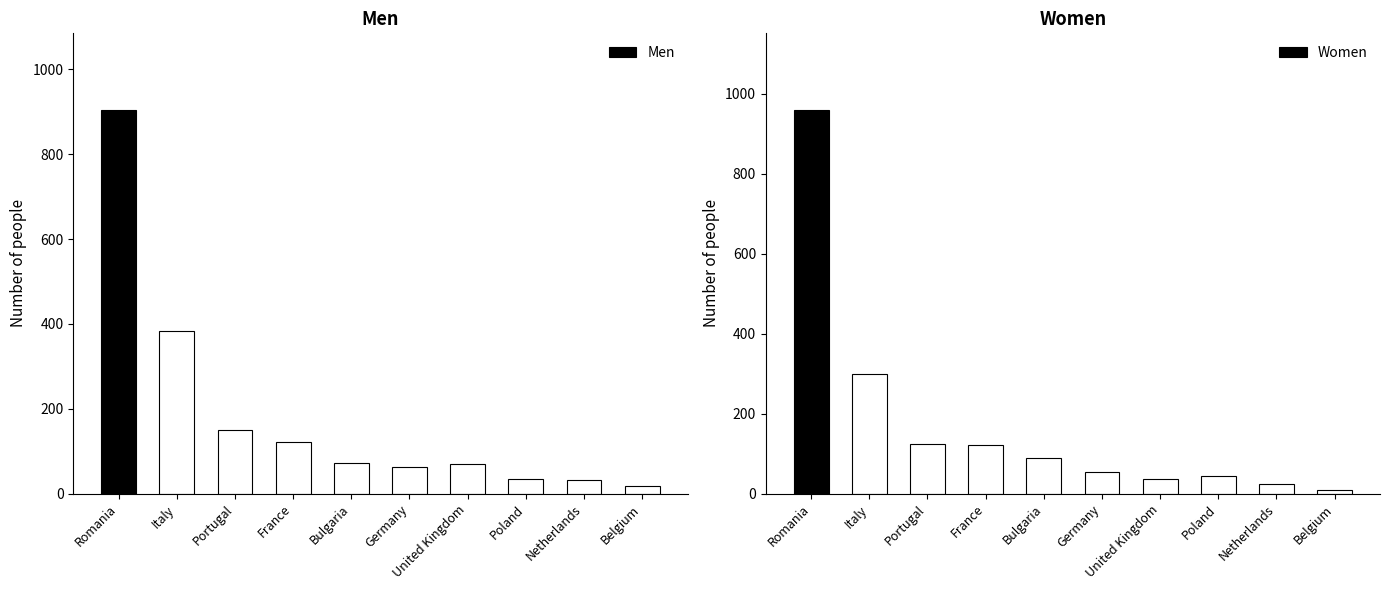

Between Italy and Portugal, which is larger?

Italy